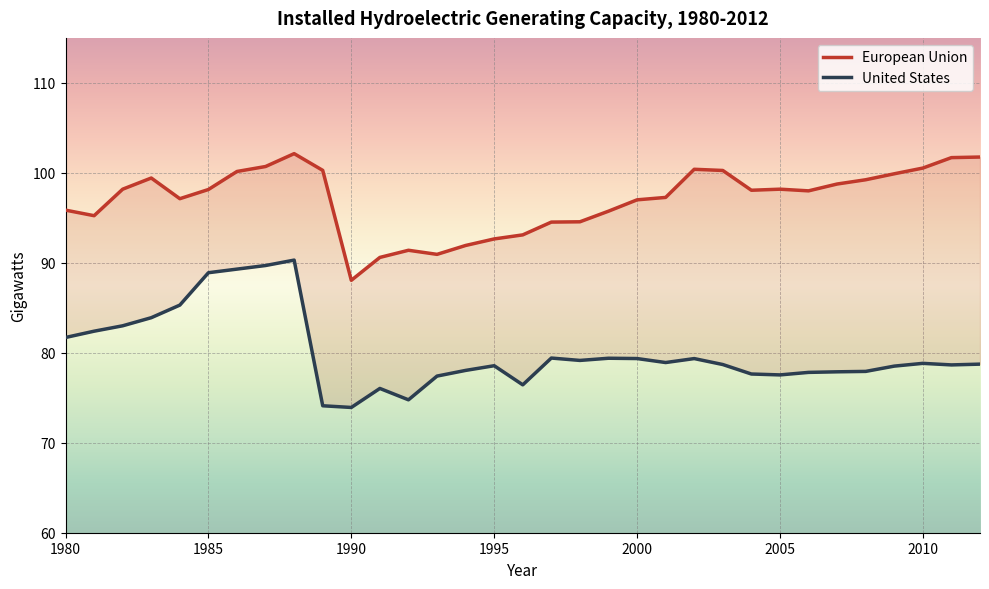

Where is the first local minimum for European Union?

1981